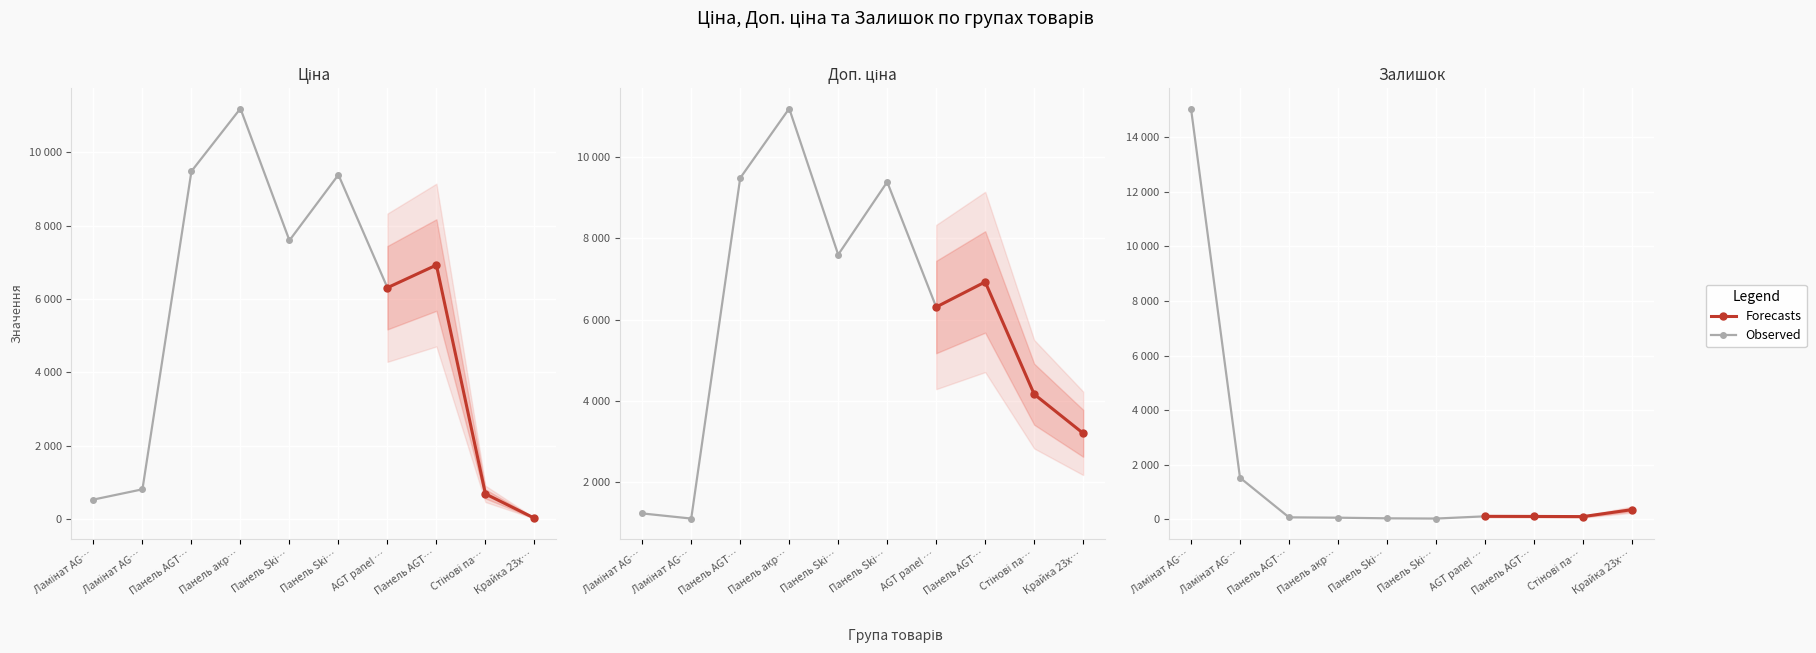

What is the sum of the Ціна values at Крайка 23x2 мм. Skin Венера and Ламінат AGT Йога Преміум?

850.5